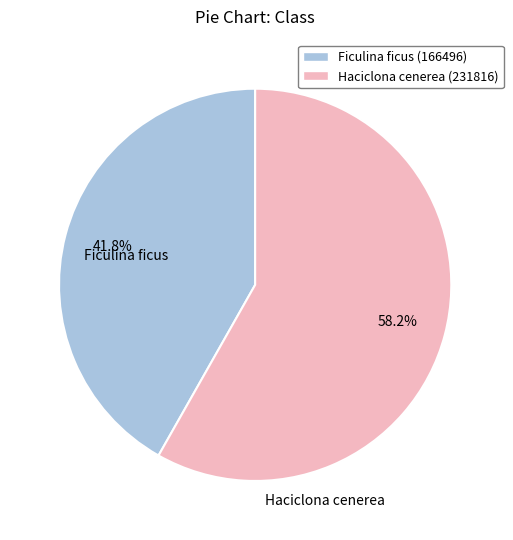

Which slice is the smallest?

Ficulina ficus (166496)